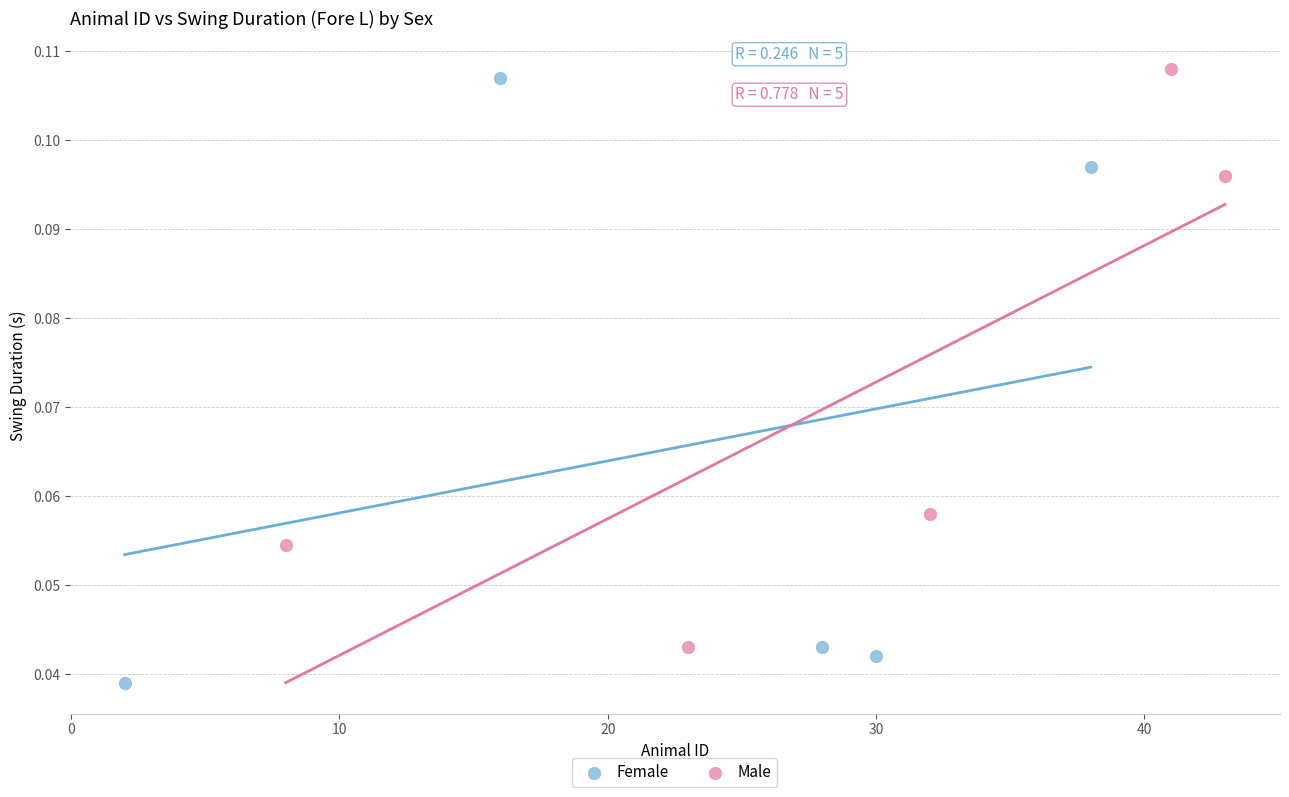

Which series has the largest Y range (max minus min)?

Female